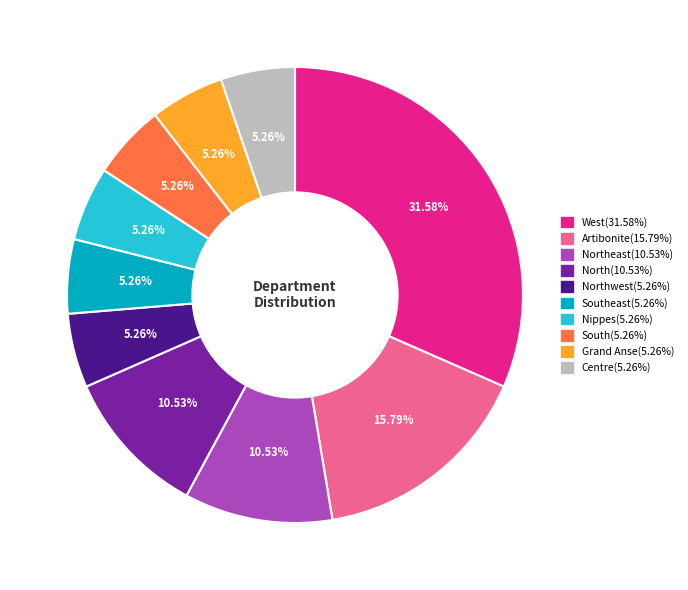

To the nearest percent, what is the average slice percentage?

10%